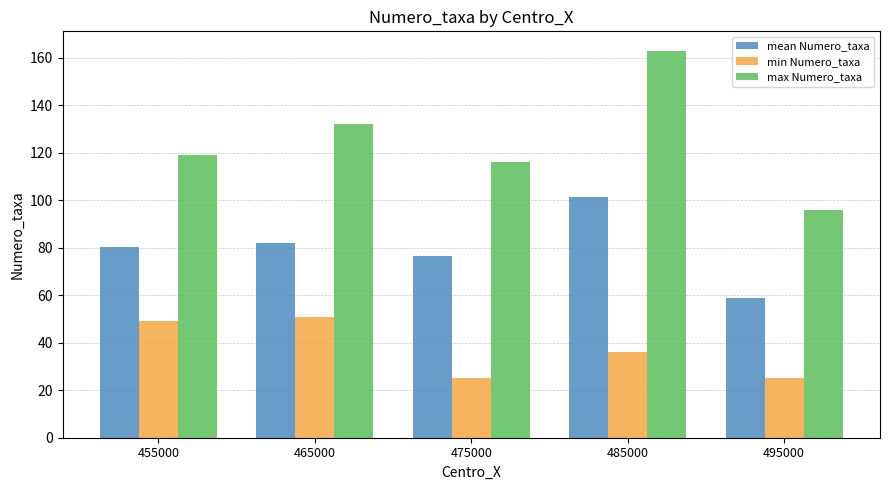

How many groups of bars are there?

5